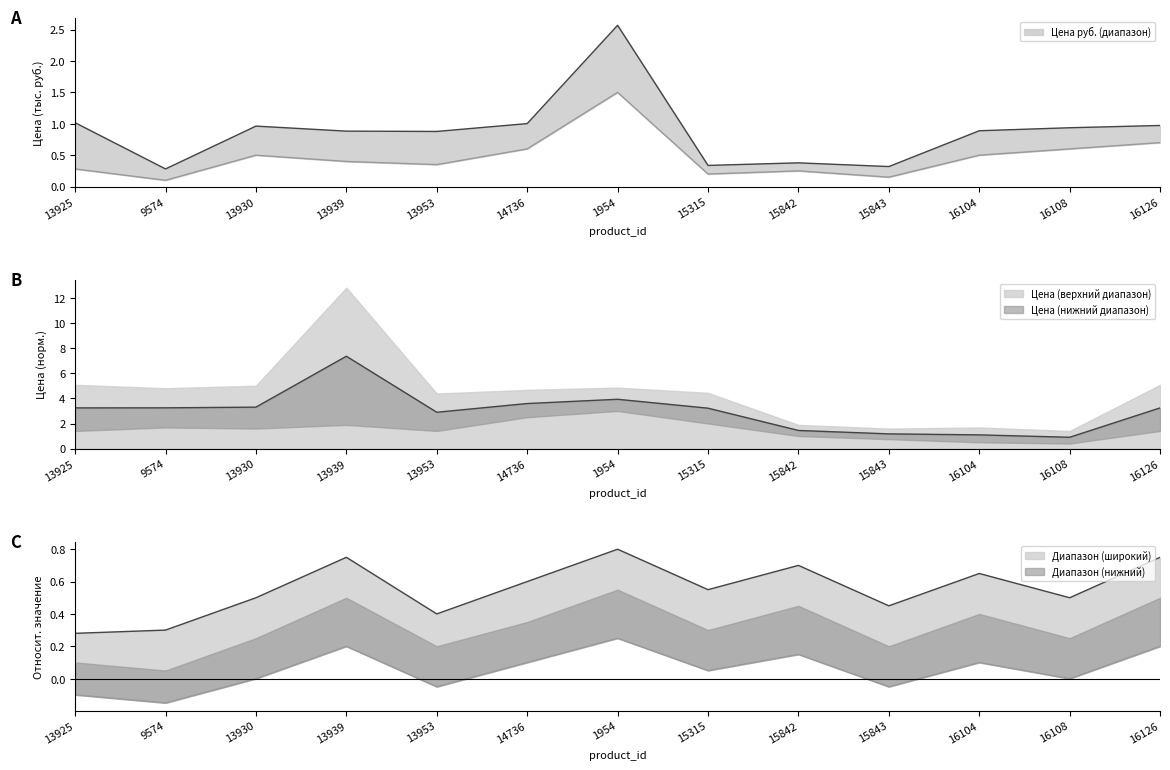

What is the difference between the maximum and second lowest values?

2.2